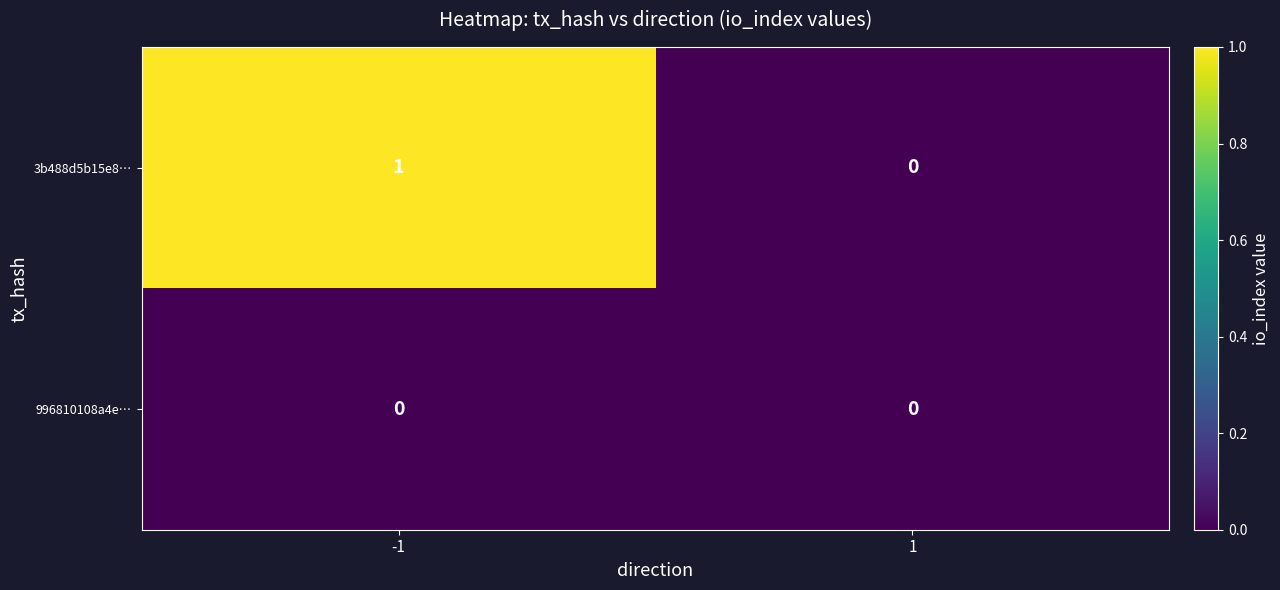

Which series has the largest range (max minus min)?

3b488d5b15e8…